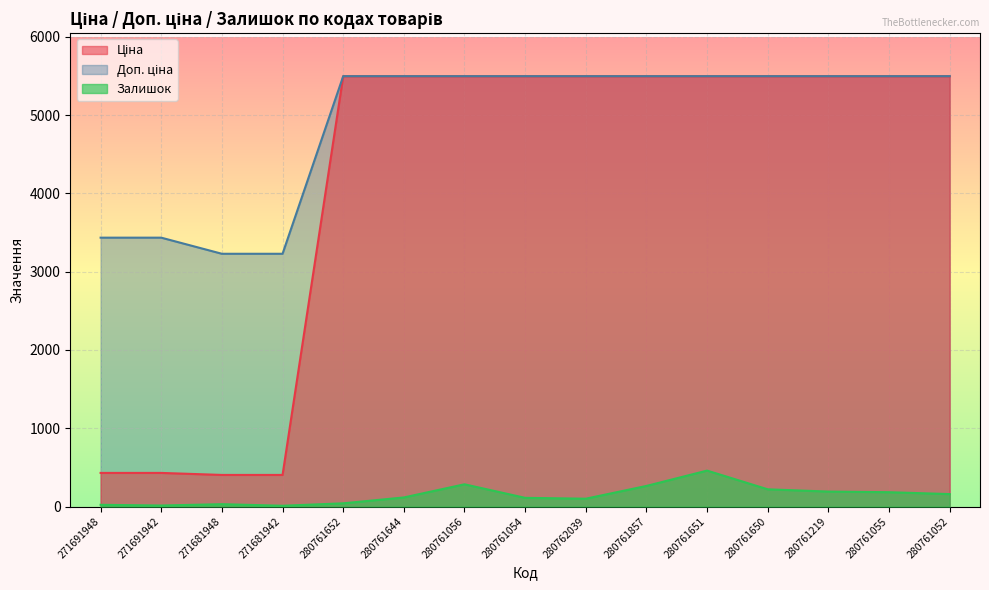

True or false: Ціна and Залишок intersect in this chart.

False